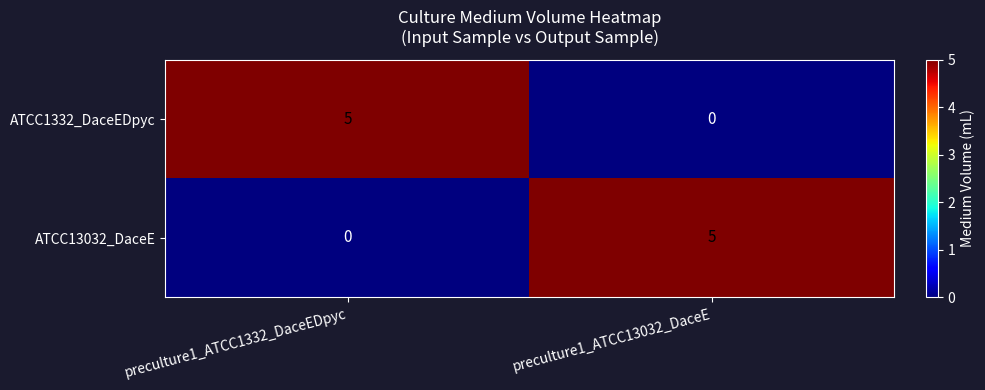

How many values in ATCC13032_DaceE are above zero?

1